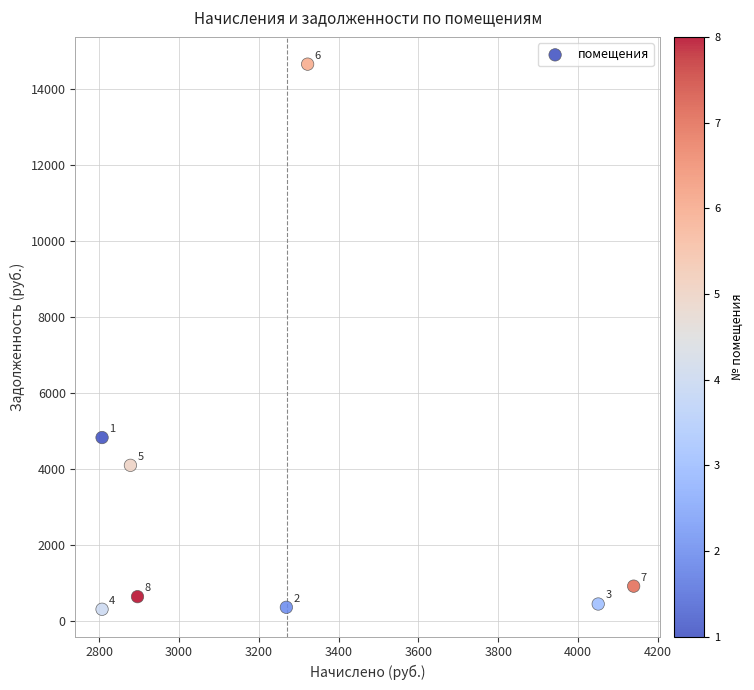

What Y value in the scatter plot is closest to 7483?

4830.4